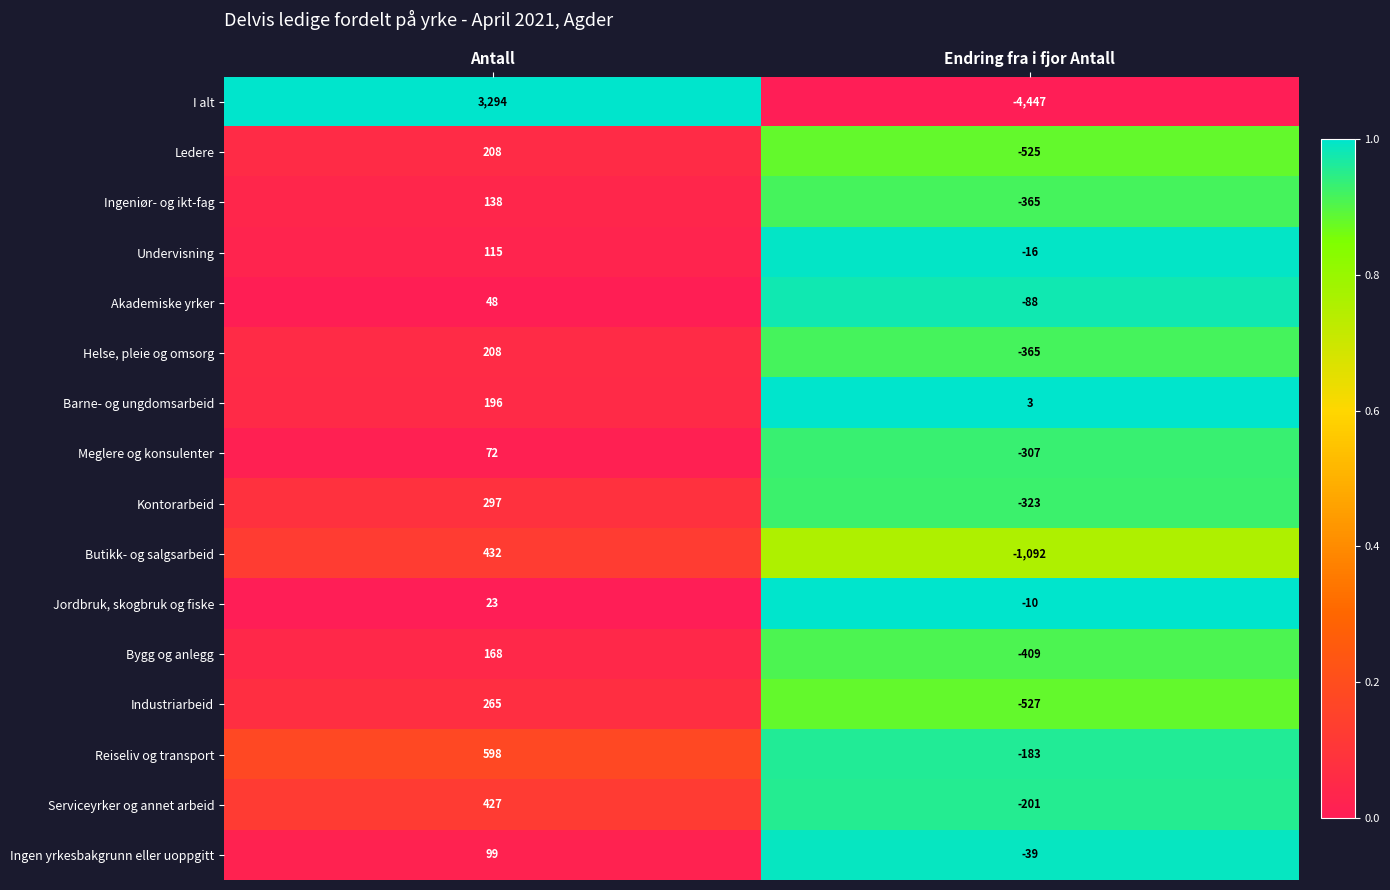

Is it true that Ingeniør- og ikt-fag equals -365 at Endring fra i fjor Antall?

True